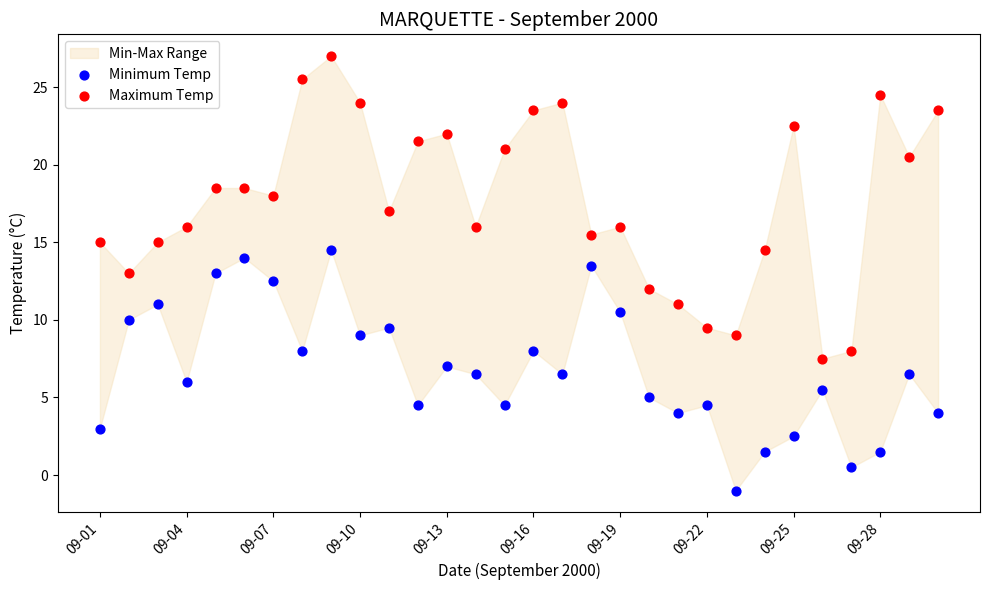

Which series has the largest Y range (max minus min)?

Maximum Temp